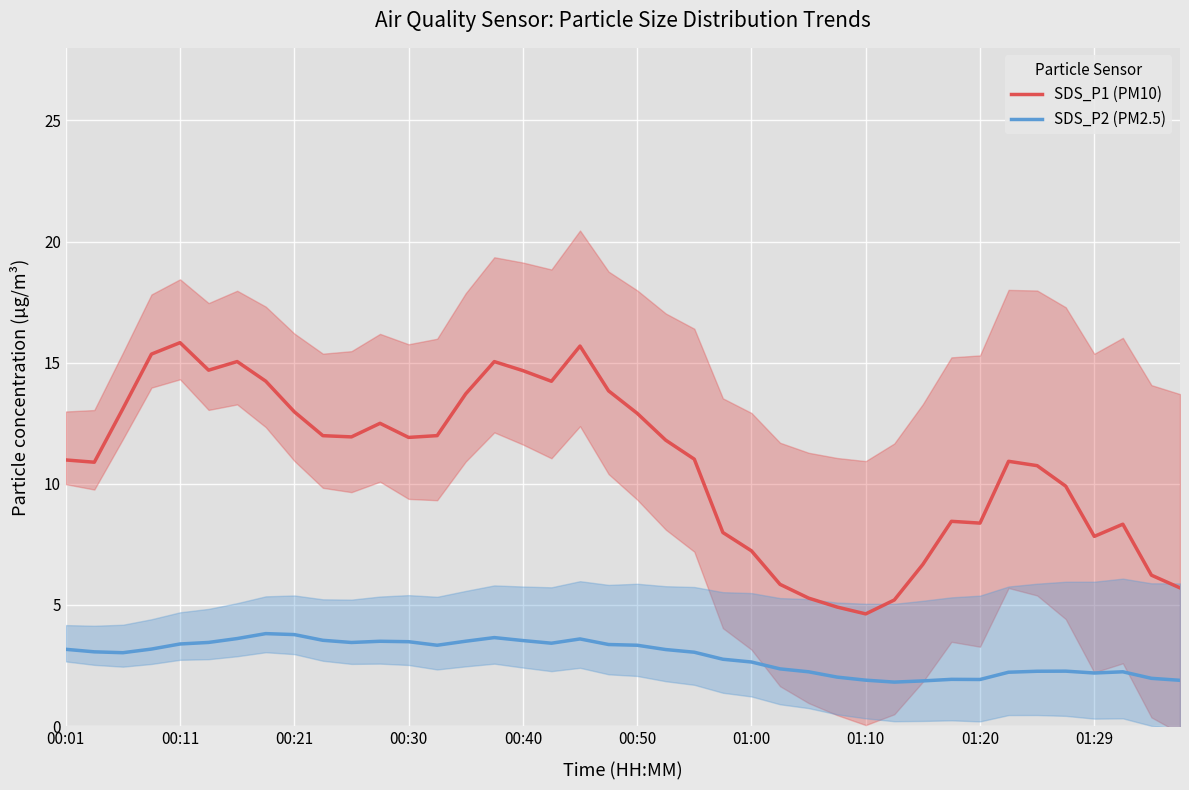

What is the average value of the SDS_P2 (PM2.5) series?

2.9